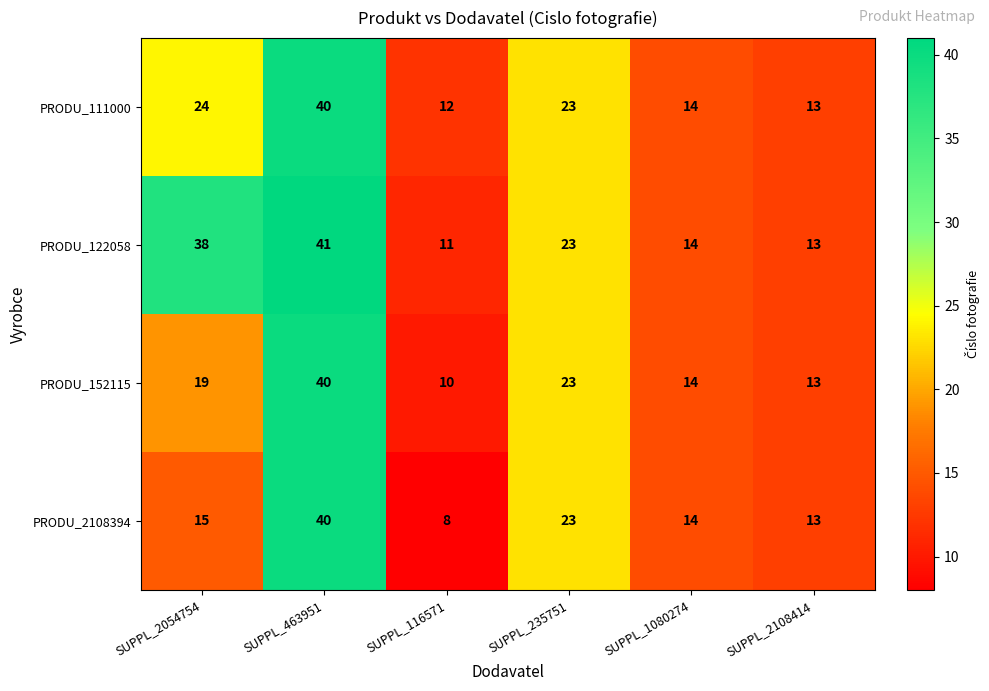

Reading left to right, list all the values displayed in this chart.

PRODU_111000: 24	40	12	23	14	13
PRODU_122058: 38	41	11	23	14	13
PRODU_152115: 19	40	10	23	14	13
PRODU_2108394: 15	40	8	23	14	13